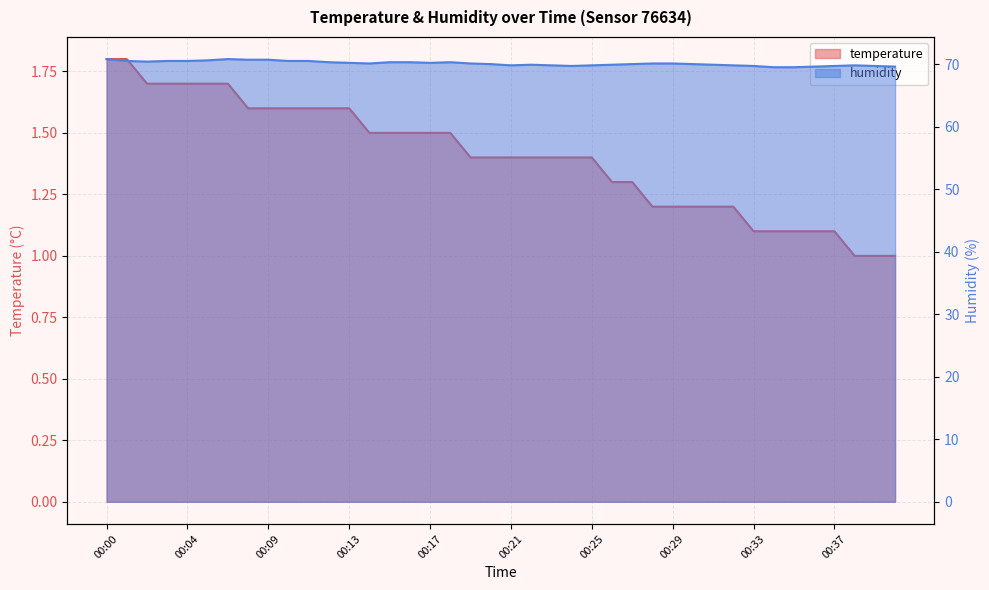

Which series has the largest total across all categories?

humidity